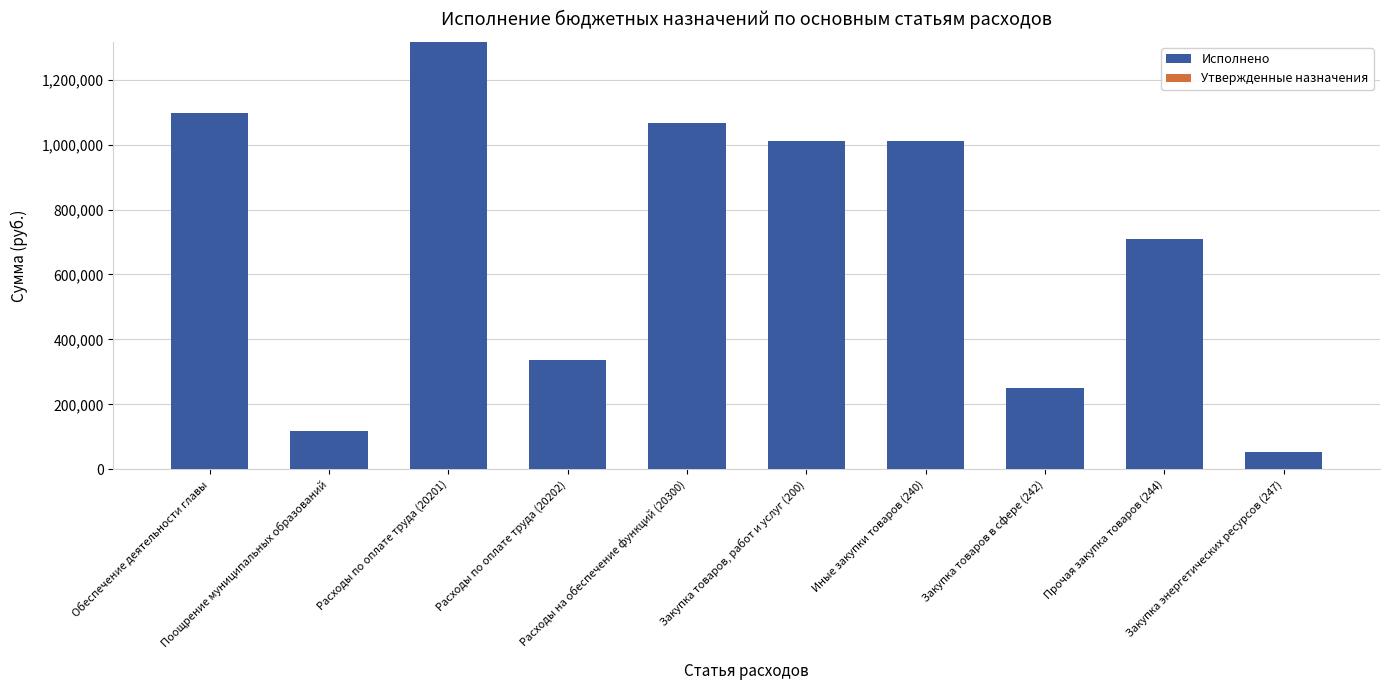

What is the sum of all Исполнено values?

6966886.0